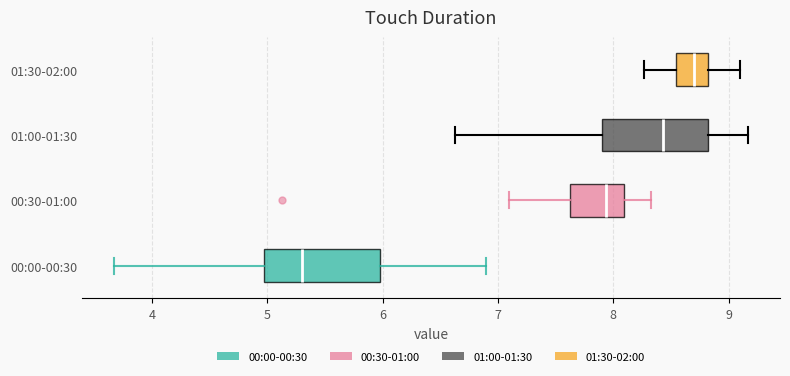

Reading bottom to top, read every box against the x-axis: the position of its median line, the range the box covers, and the ends of its whiskers. The values are not printed on the chart, so give them approximately, as read against the axis.

00:00-00:30: median 5.3, box 5.0 to 6.0, whiskers 3.7 to 6.9
00:30-01:00: median 7.9, box 7.6 to 8.1, whiskers 7.1 to 8.3
01:00-01:30: median 8.4, box 7.9 to 8.8, whiskers 6.6 to 9.2
01:30-02:00: median 8.7, box 8.5 to 8.8, whiskers 8.3 to 9.1